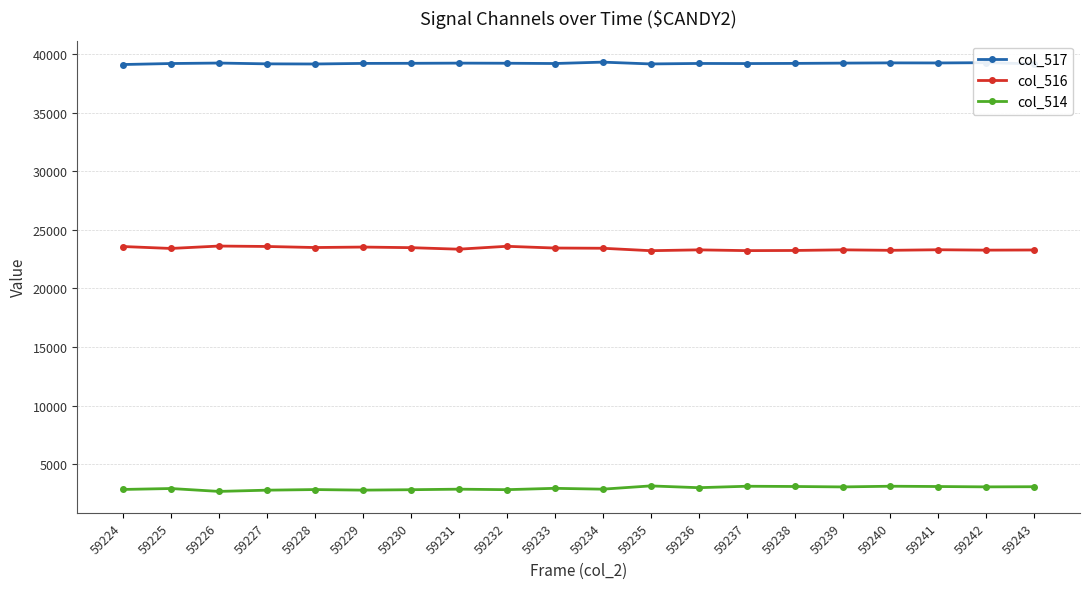

What is the minimum value for col_514?

2688